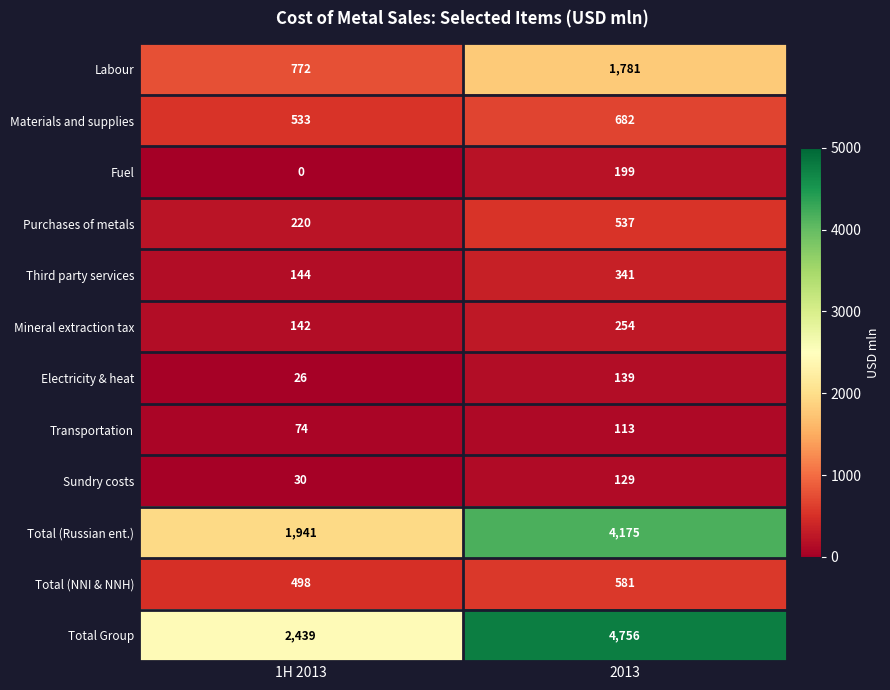

Read the Third party services value at 1H 2013, to the nearest 50.

150